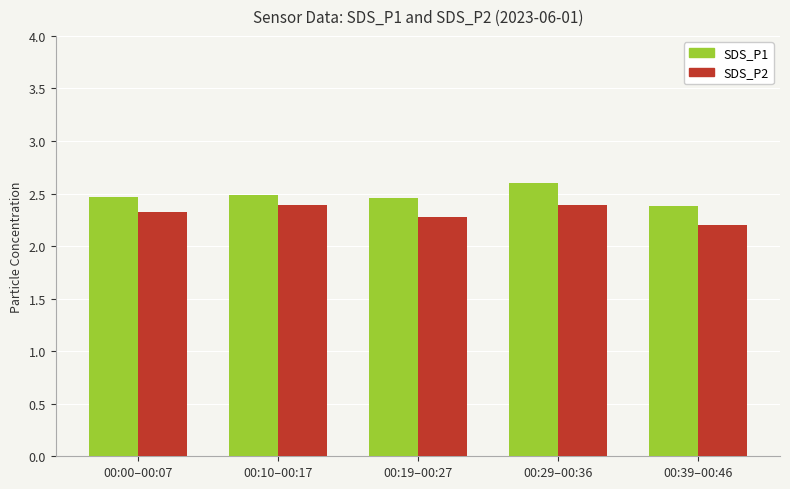

At which label does SDS_P1 reach its peak?

00:29–00:36